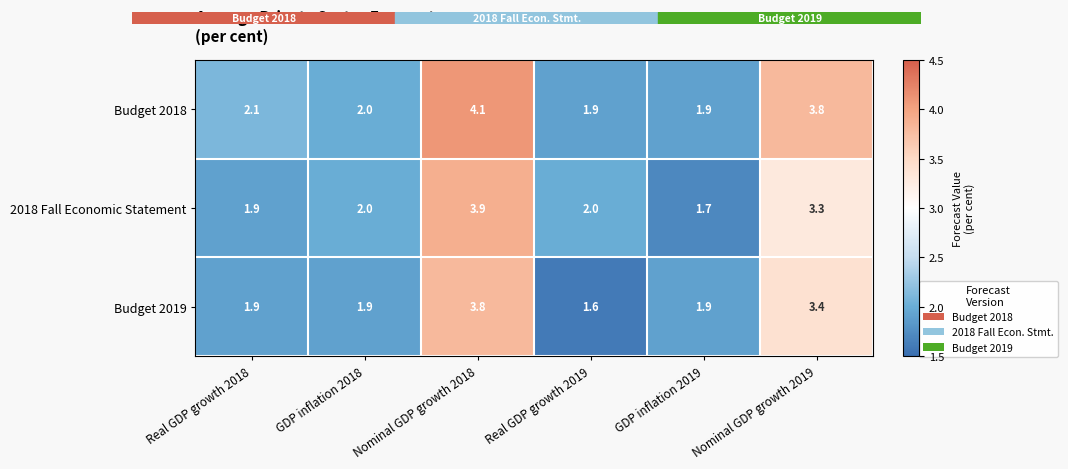

Which category has the lowest value across all series?

Real GDP growth 2019